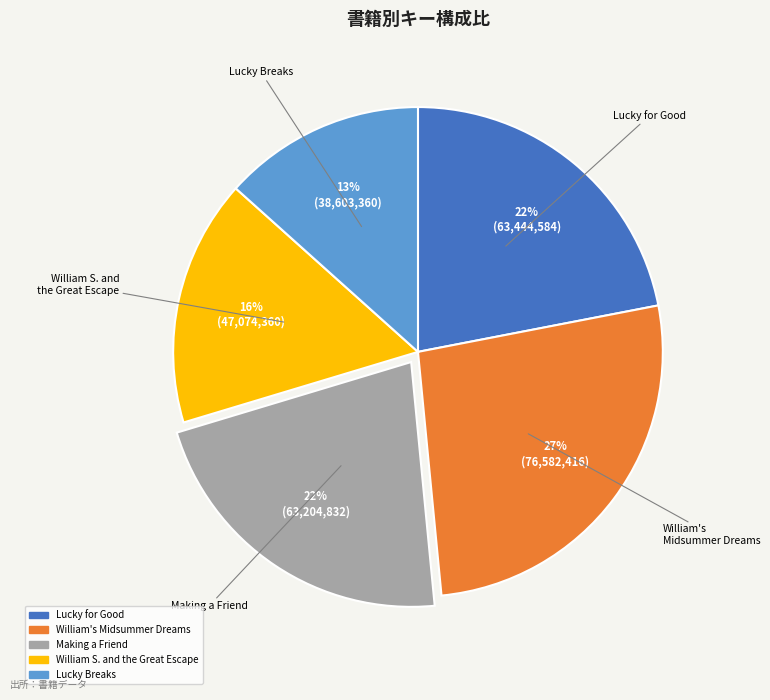

To the nearest percent, what is the average slice percentage?

20%